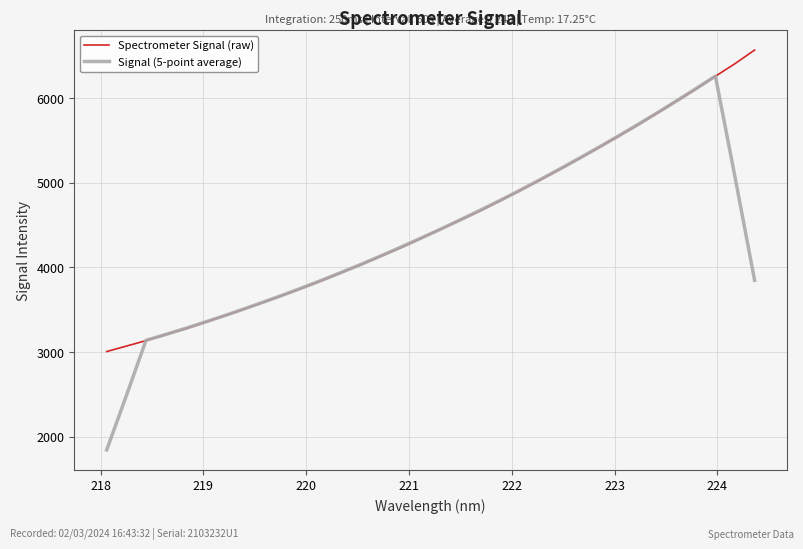

What is the maximum value for Signal (5-point average)?

6263.1